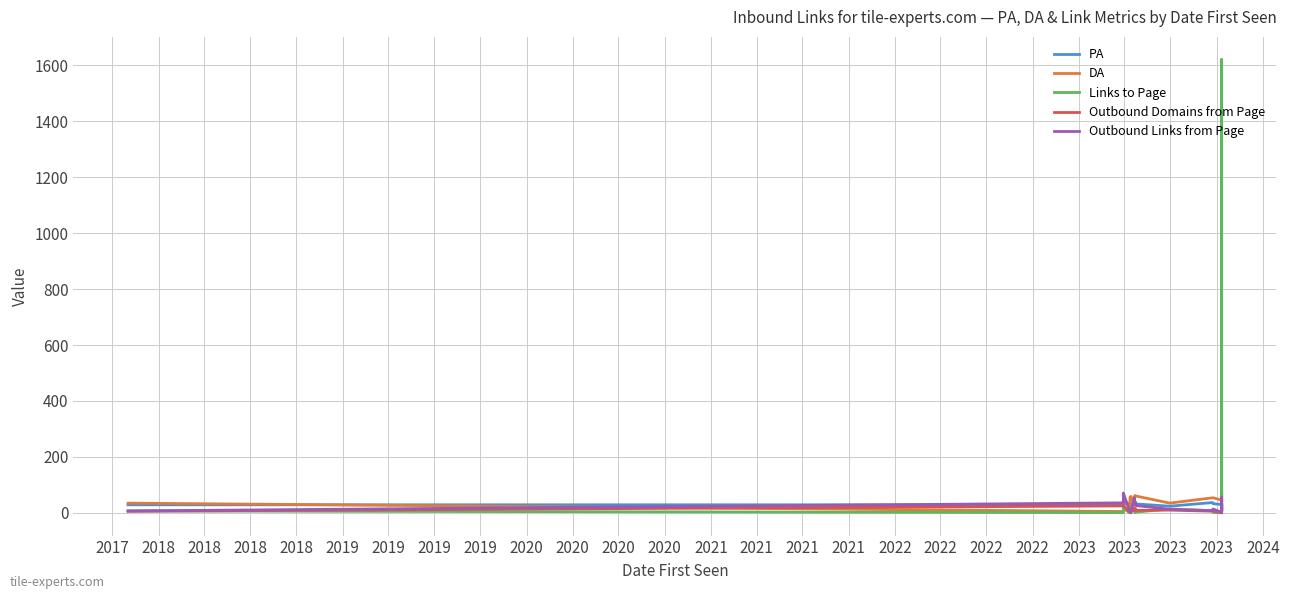

What is the sum of the PA values at 2018 and 2023?

60